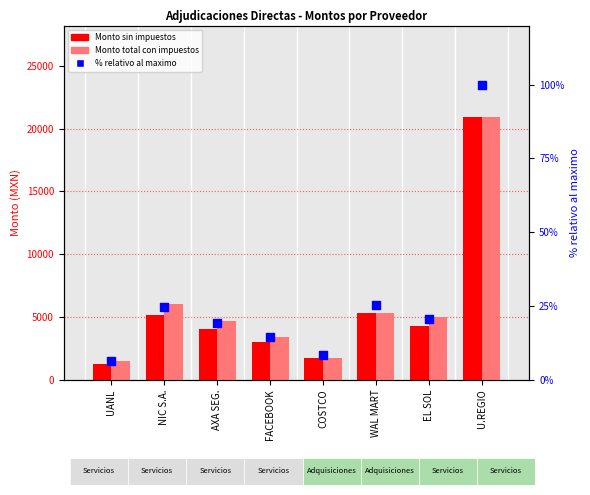

At which category is the sum across all series the highest?

U.REGIO